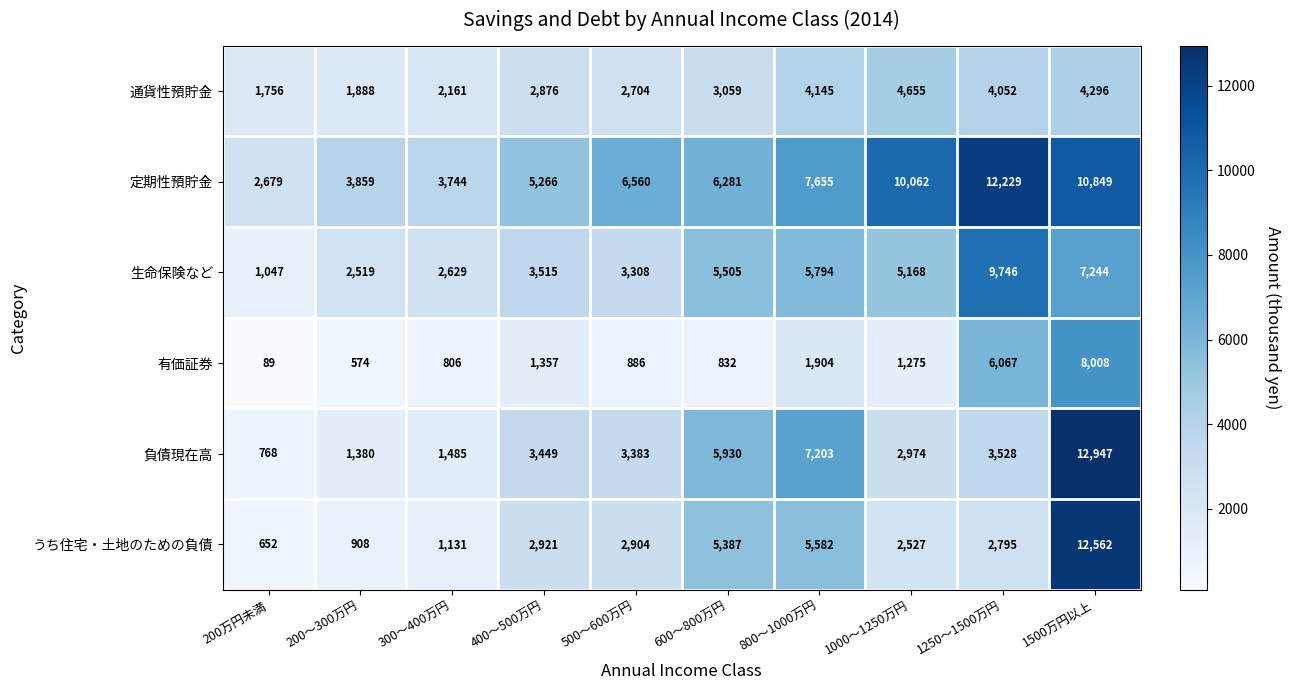

At which label is うち住宅・土地のための負債 closest to 6607?

800～1000万円